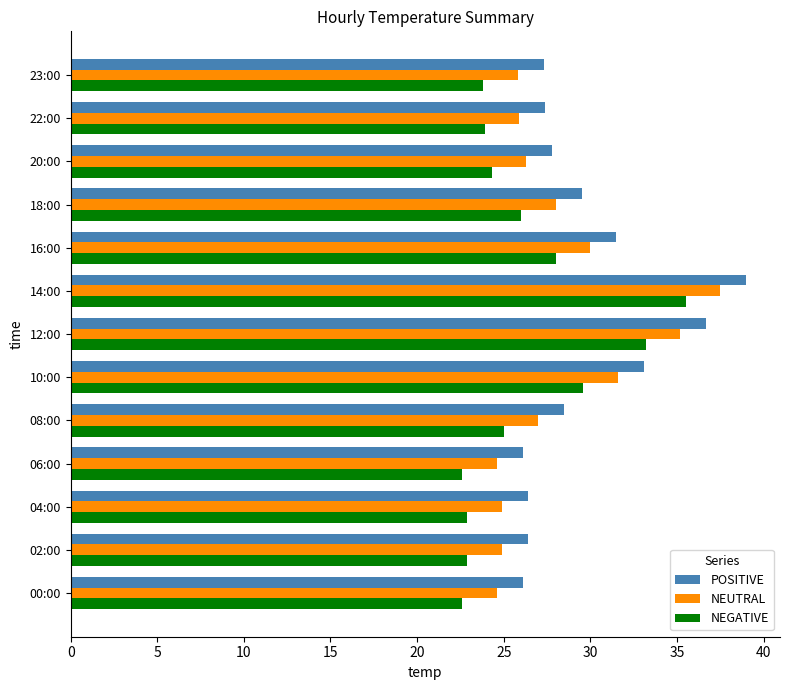

What are all the series names shown in the legend?

POSITIVE, NEUTRAL, NEGATIVE